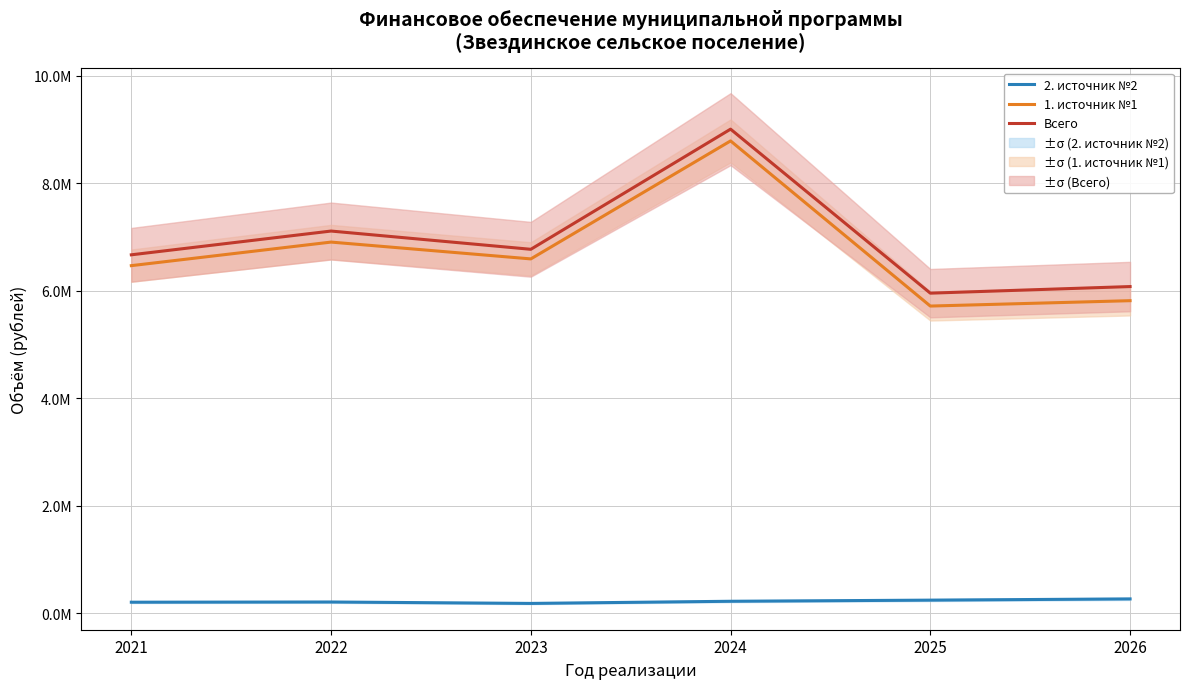

What is the difference between the highest and lowest values at 2025?

5714690.0